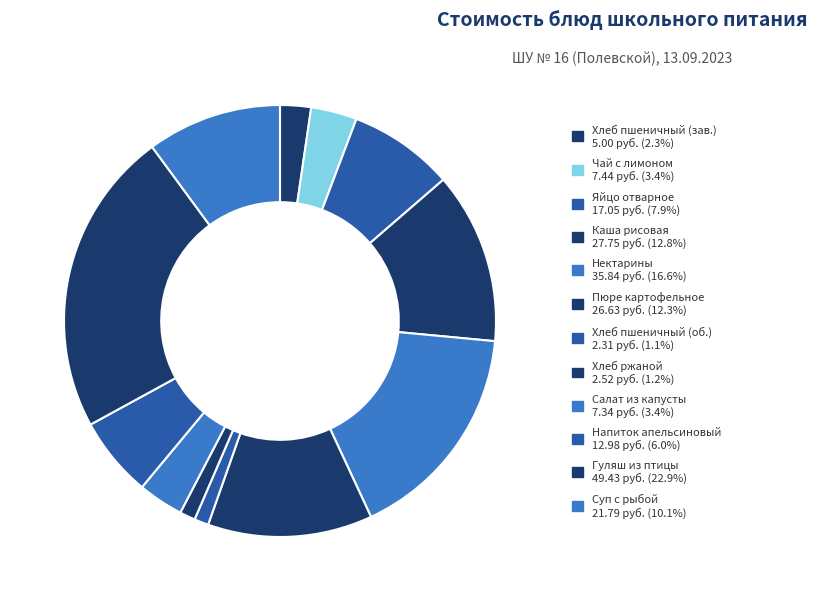

To the nearest percent, what is the difference between the largest and smallest slice percentages?

22%